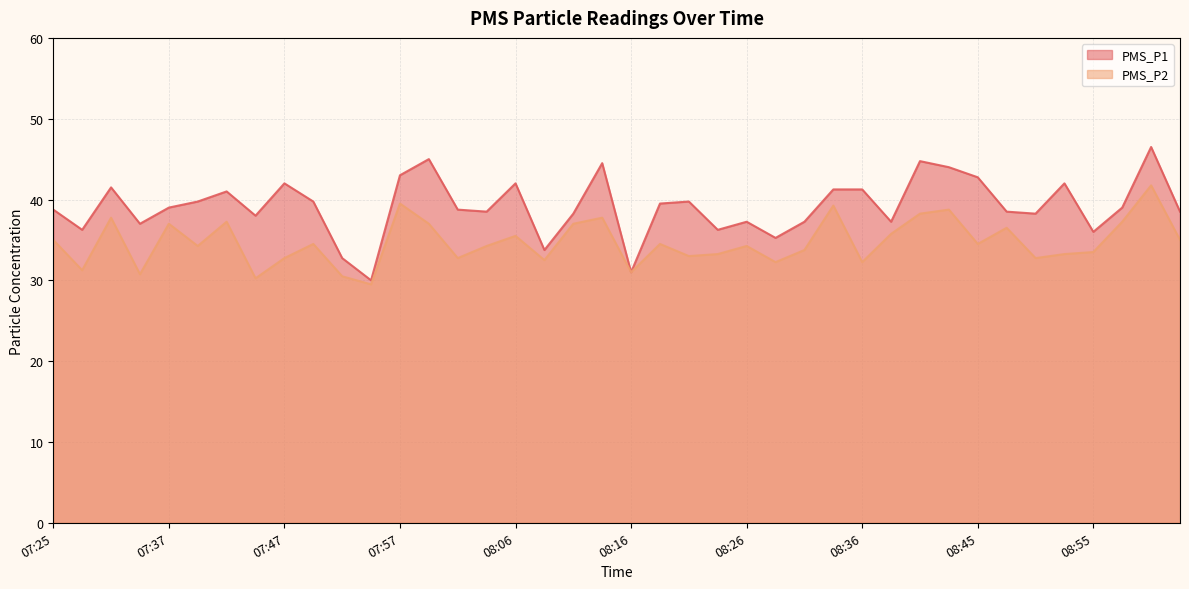

True or false: PMS_P2 and PMS_P1 intersect in this chart.

False